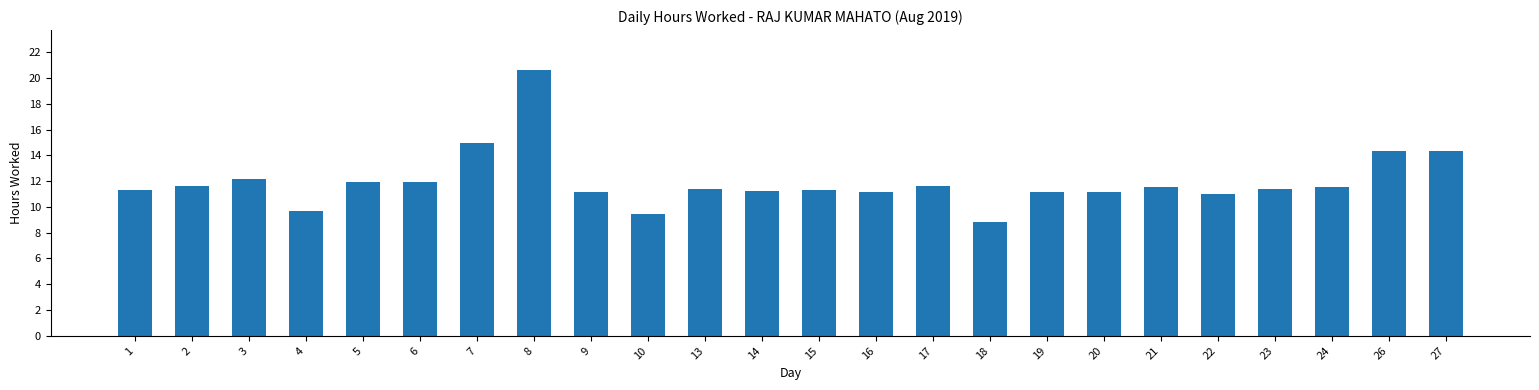

True or false: the data shows 4.0 at 27.

False